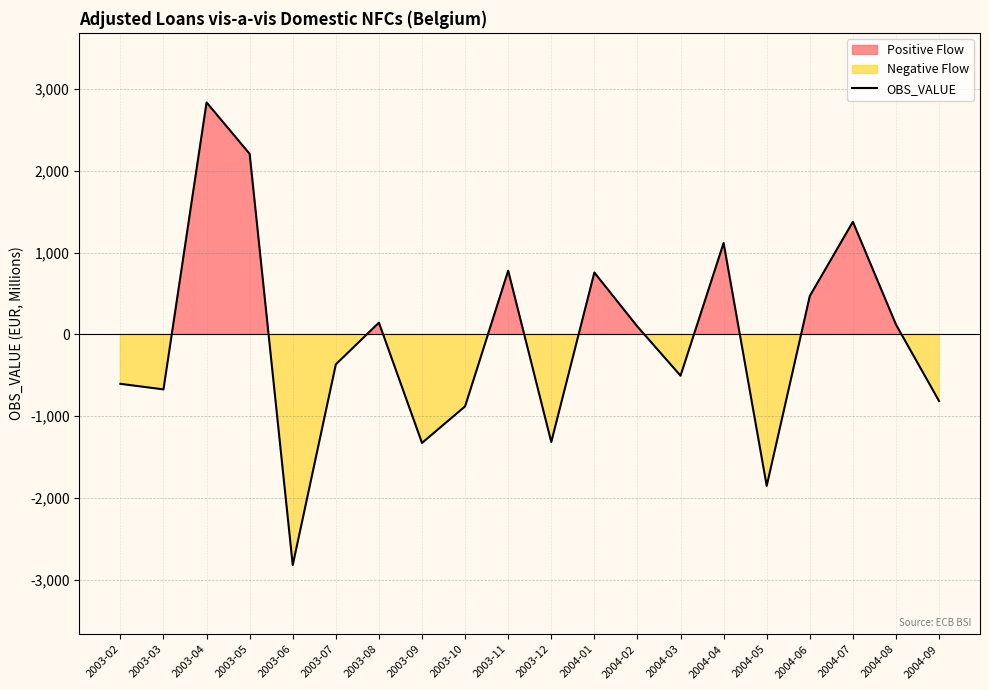

How many lines are shown in the chart?

1